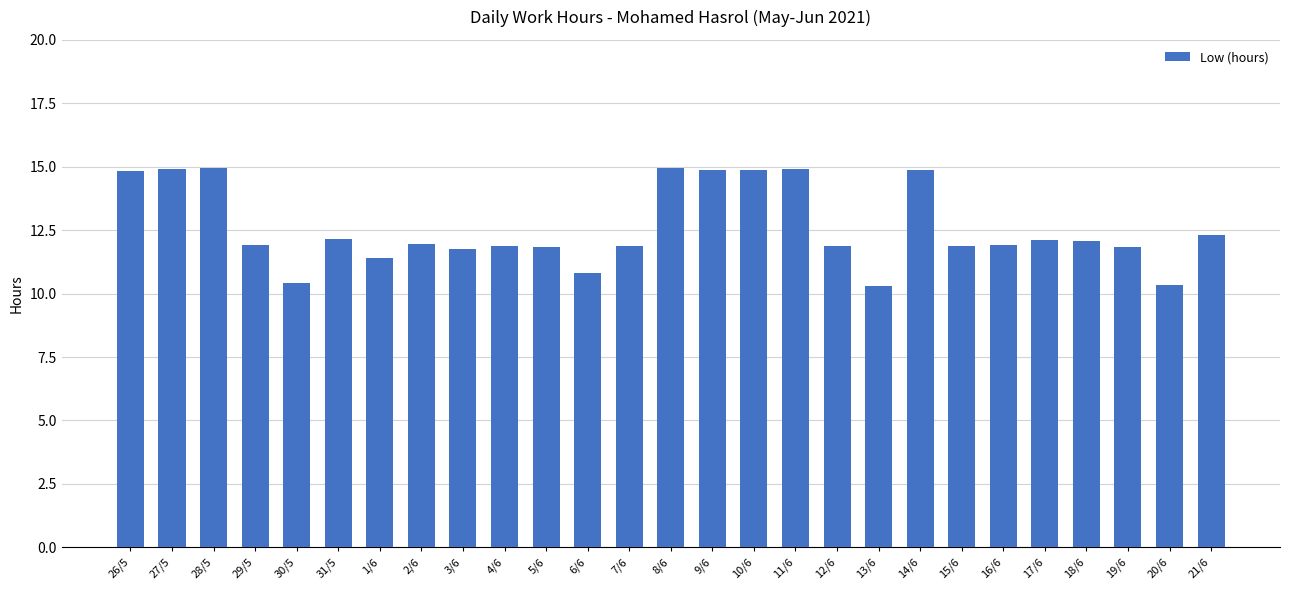

Are the bars horizontal?

No